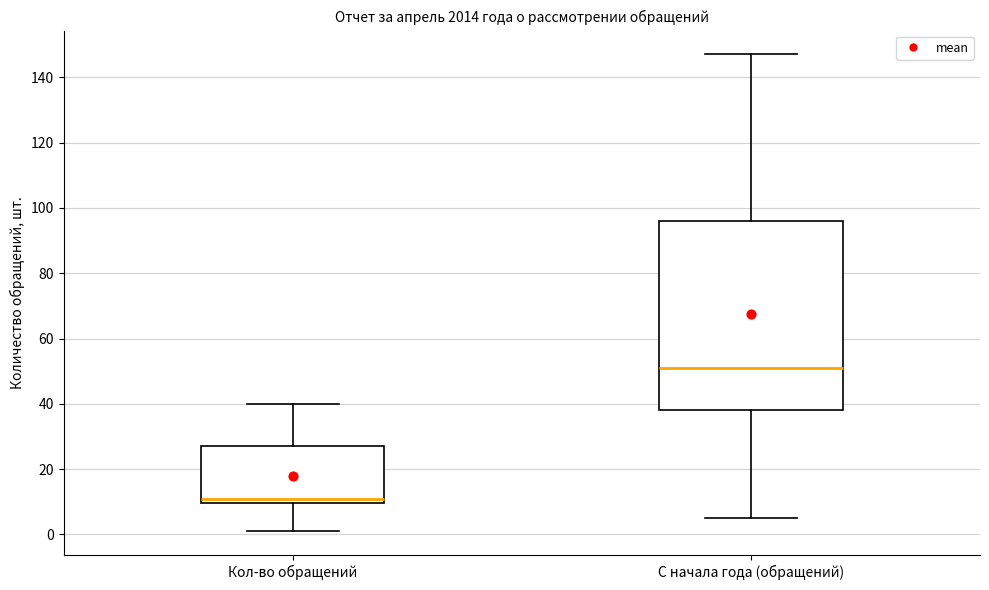

Which box is the tallest, from its lower edge to its upper edge?

С начала года (обращений)